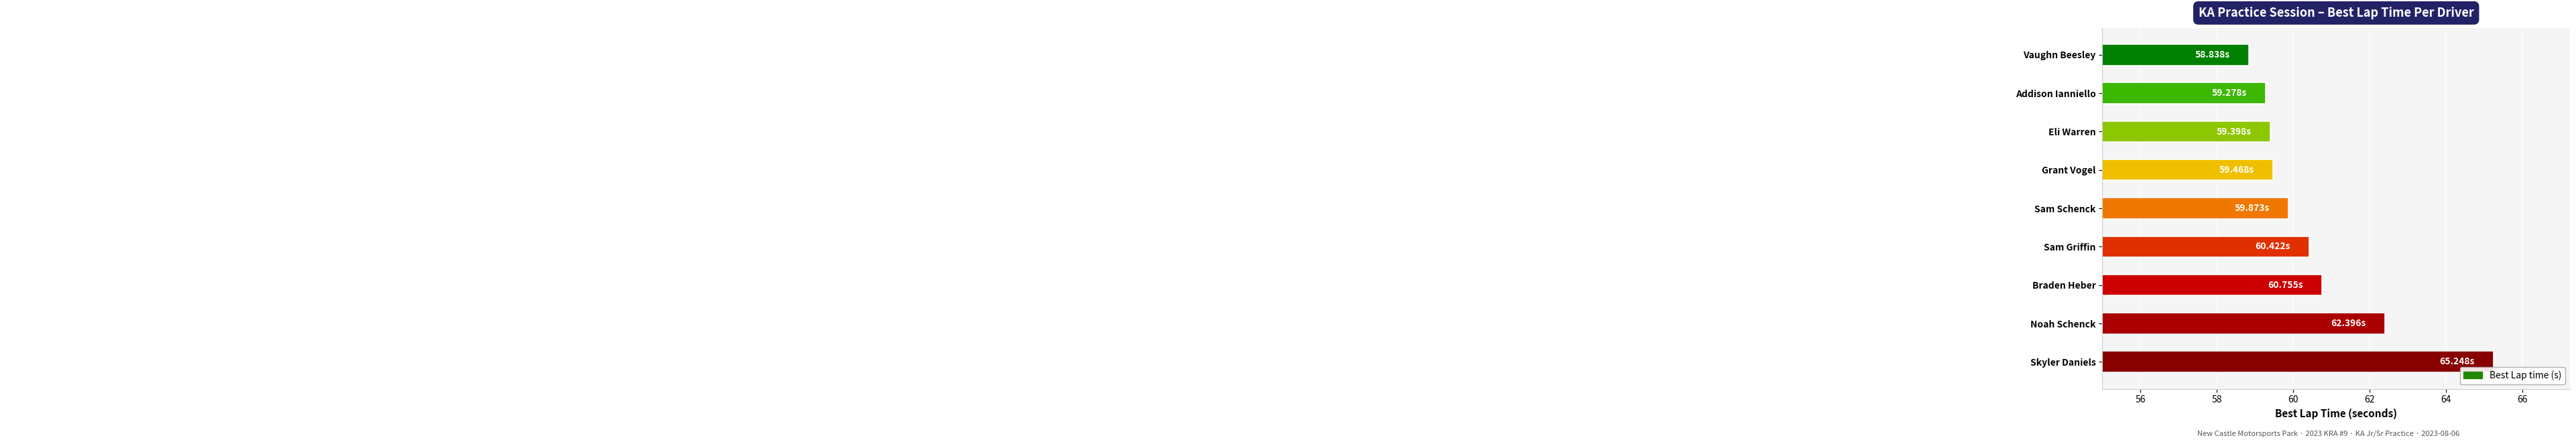

Between Noah Schenck and Grant Vogel, which is larger?

Noah Schenck